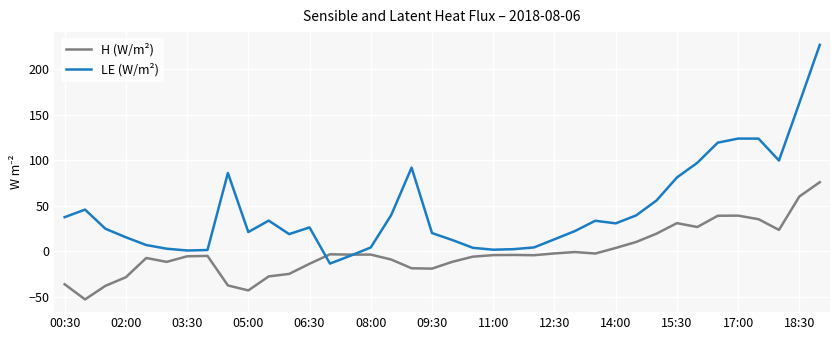

How many intersections are there between LE (W/m²) and H (W/m²)?

2